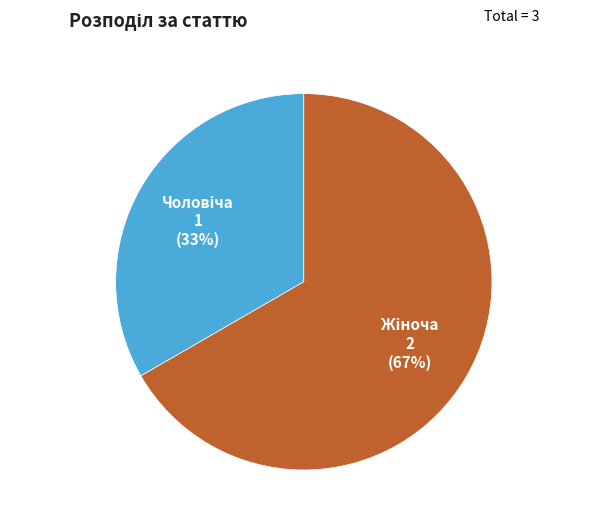

Count the number of slices in the pie.

2